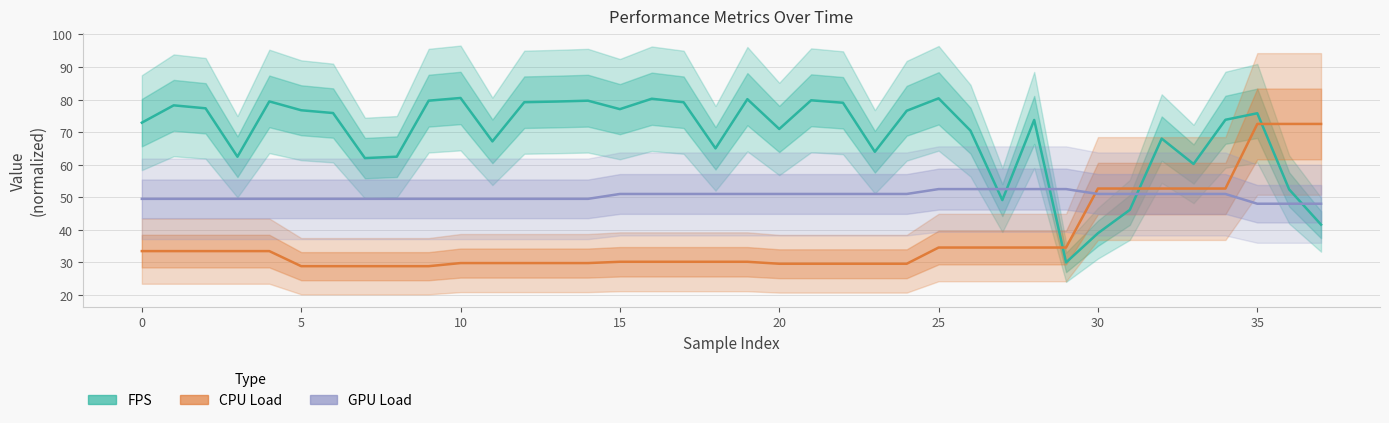

True or false: GPU Load has more than 1 points higher than both neighbors.

False